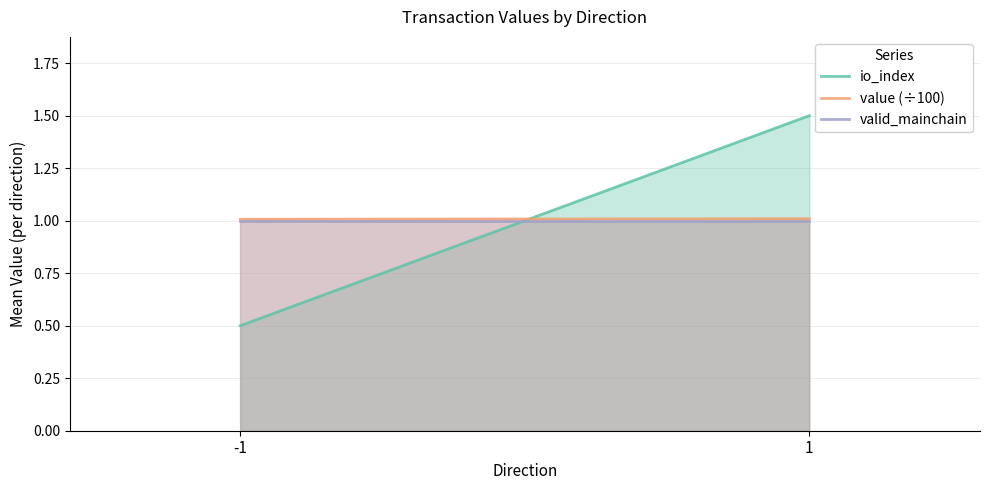

Reading right to left, list all the values displayed in this chart.

io_index: 1=1.5	-1=0.5
value (÷100): 1=1.0	-1=1.0
valid_mainchain: 1=1.0	-1=1.0